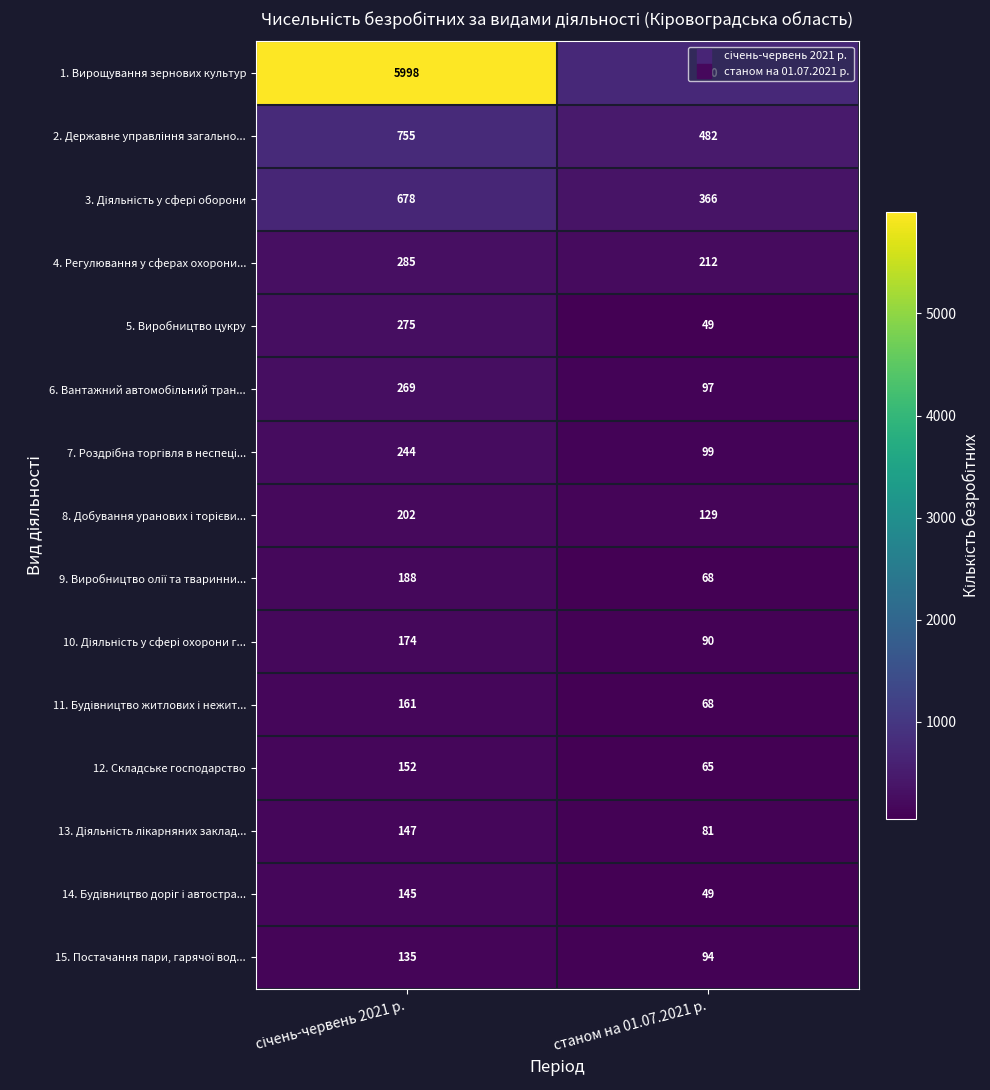

What is the sum of all 12. Складське господарство values?

217